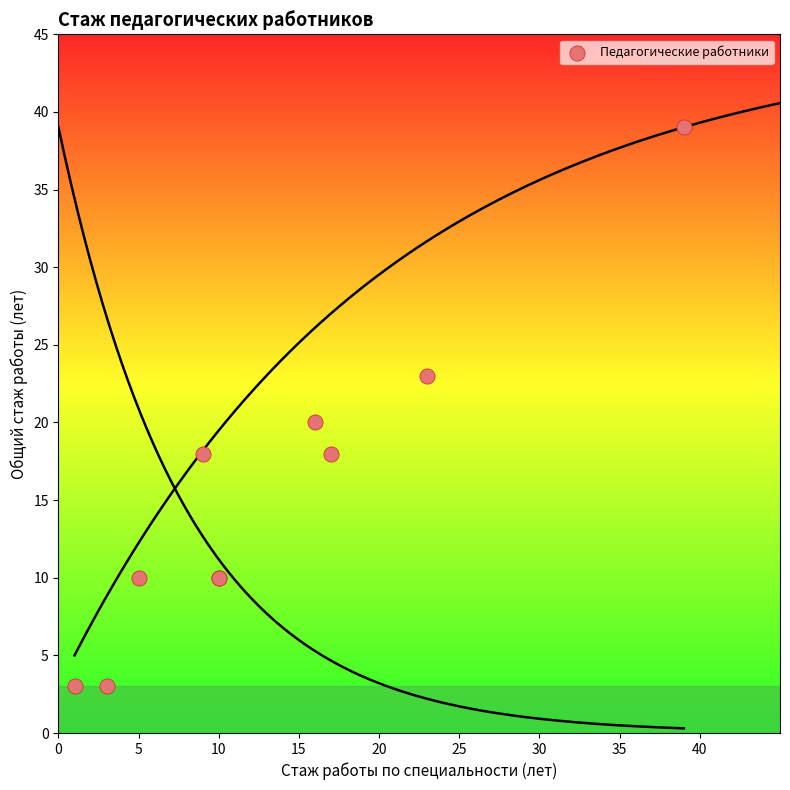

What Y value in the scatter plot is closest to 21?

20